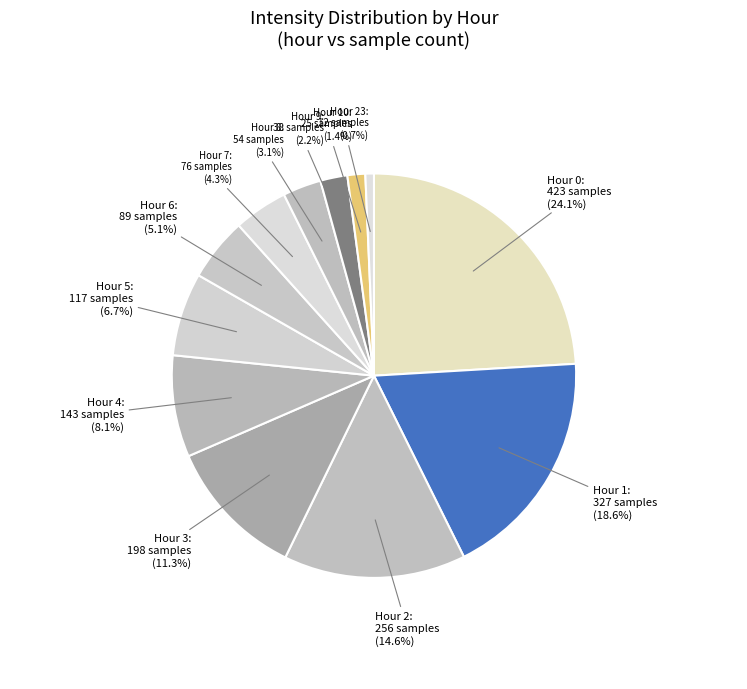

Is the sum of Hour 9 and Hour 6 greater than half?

No